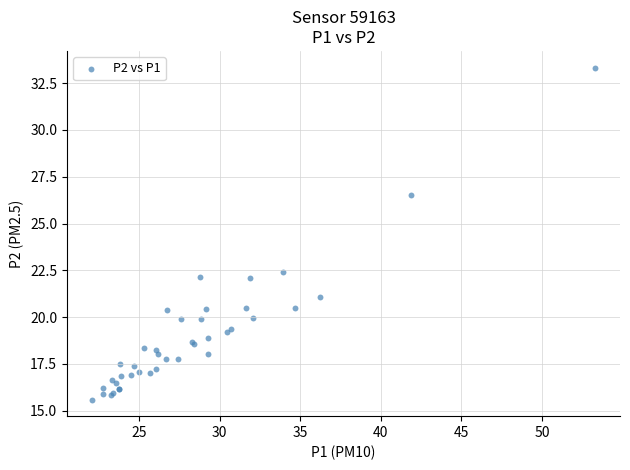

What Y value in the scatter plot is closest to 24?

22.4